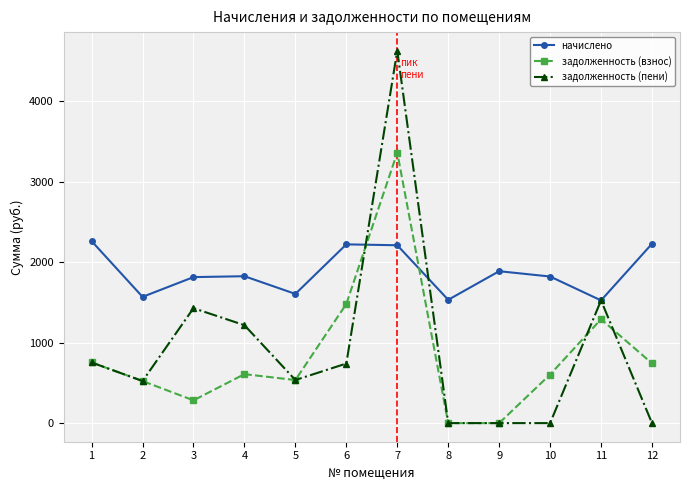

Is this an area chart (filled region under the line)?

No